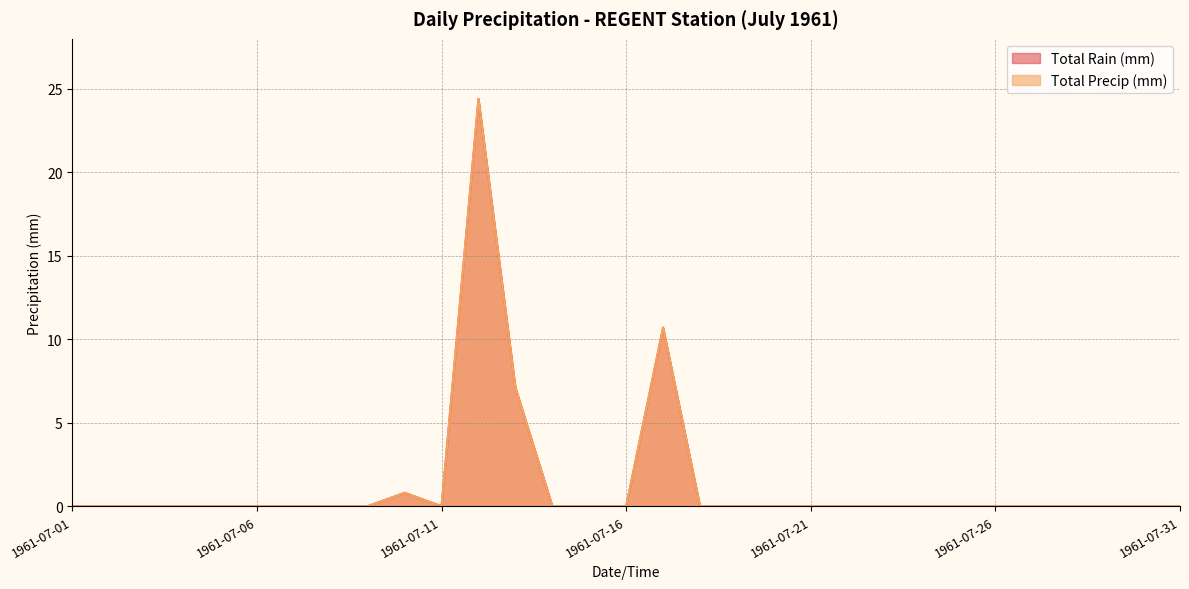

Is the value of Total Rain (mm) at 1961-07-19 greater than the value of Total Precip (mm) at 1961-07-17?

No